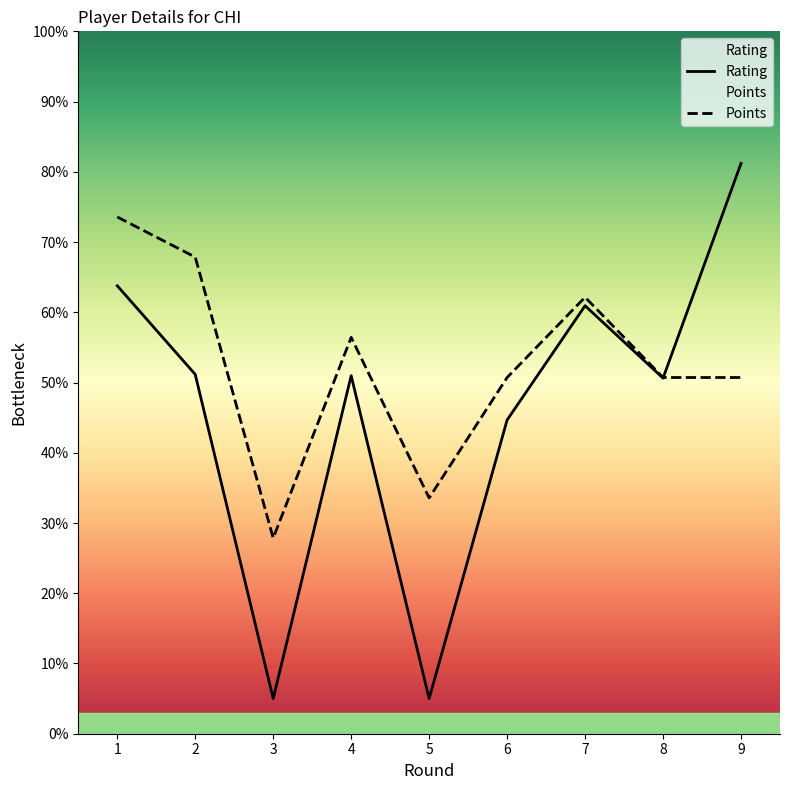

How many categories are shown in the chart?

9